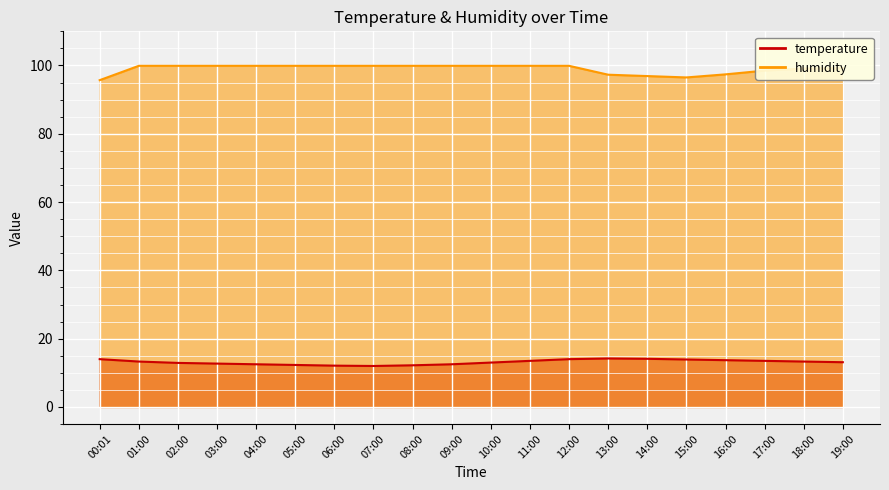

Which category has the highest value in the humidity series?

01:00